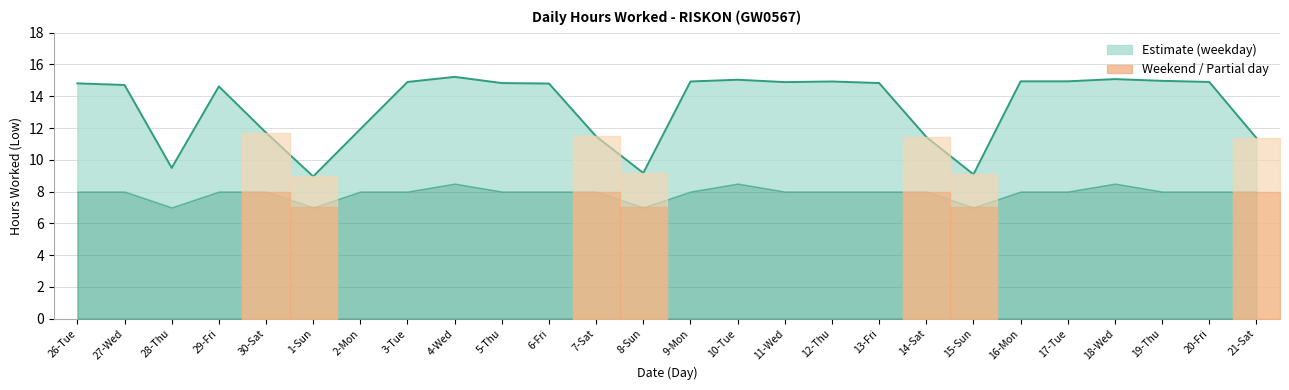

What position from the left is 18-Wed?

23